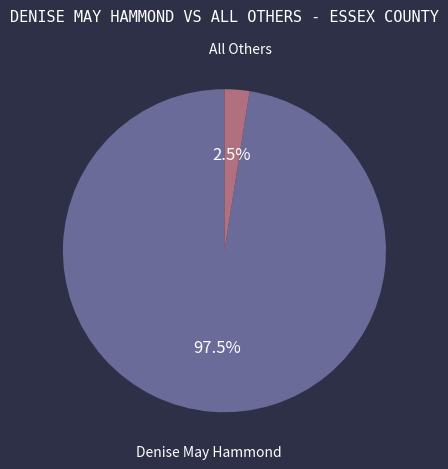

What percentage do All Others and Denise May Hammond together represent?

100.0%